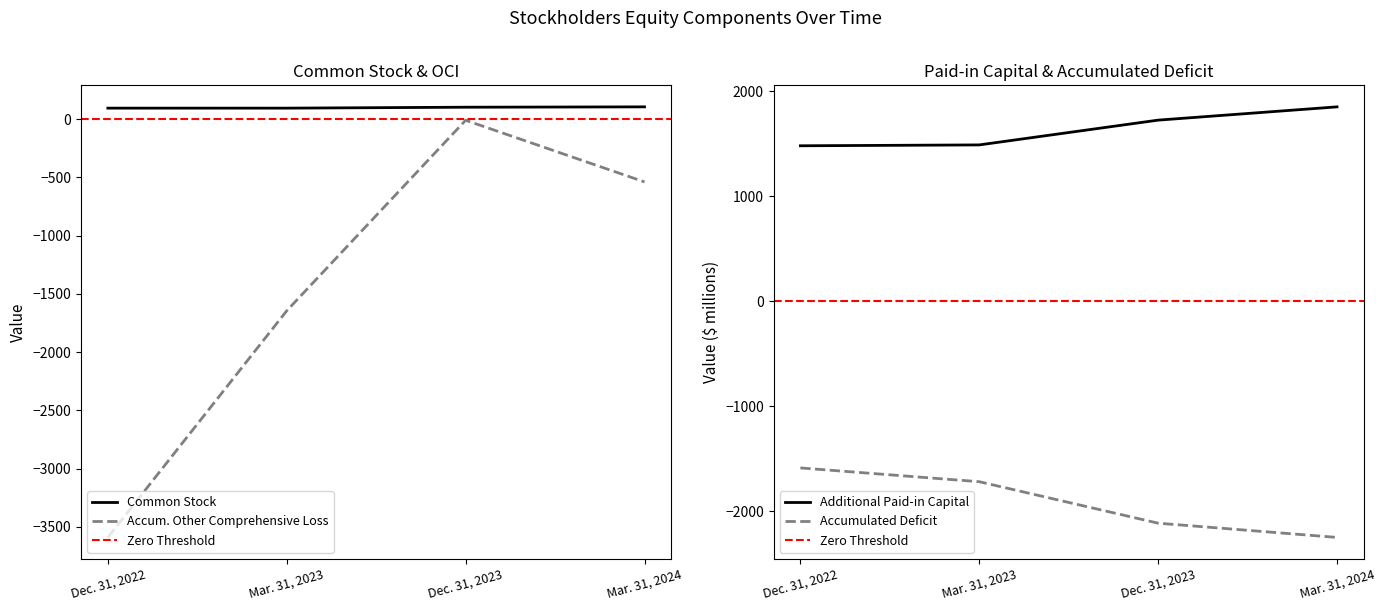

True or false: Accum. Other Comprehensive Loss has a value of -2.4 at Dec. 31, 2023.

False